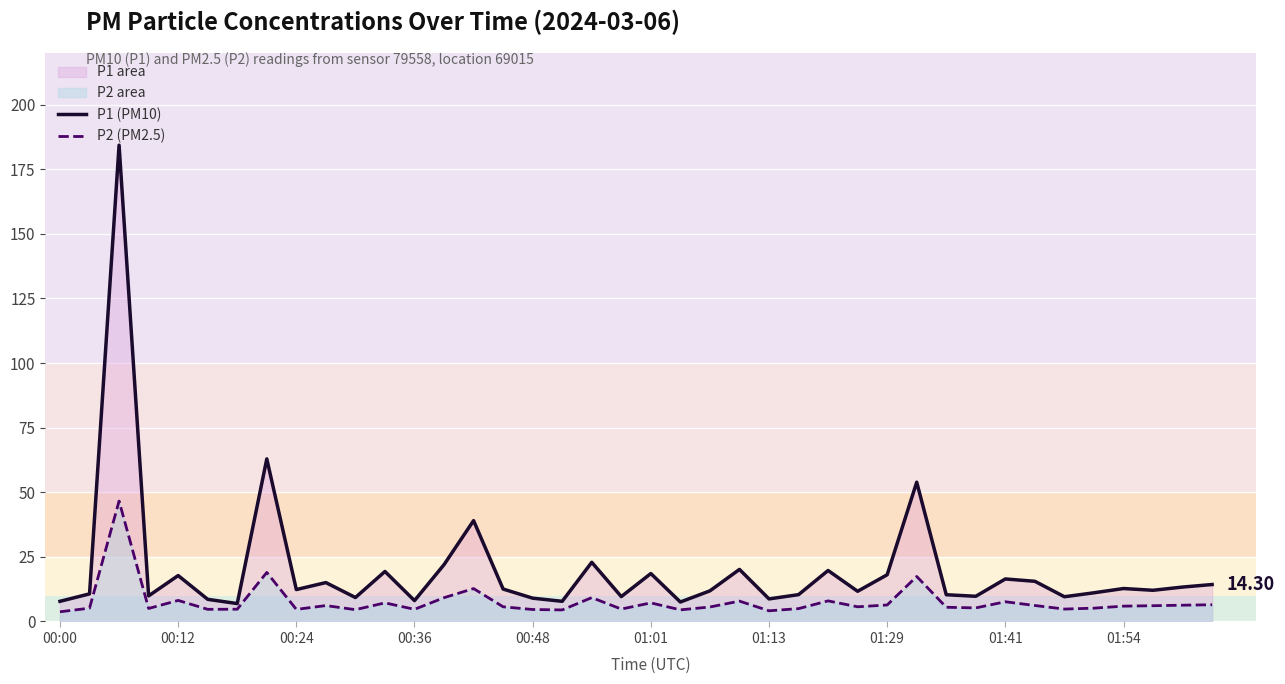

True or false: P1 (PM10) and P2 (PM2.5) cross at least once.

False